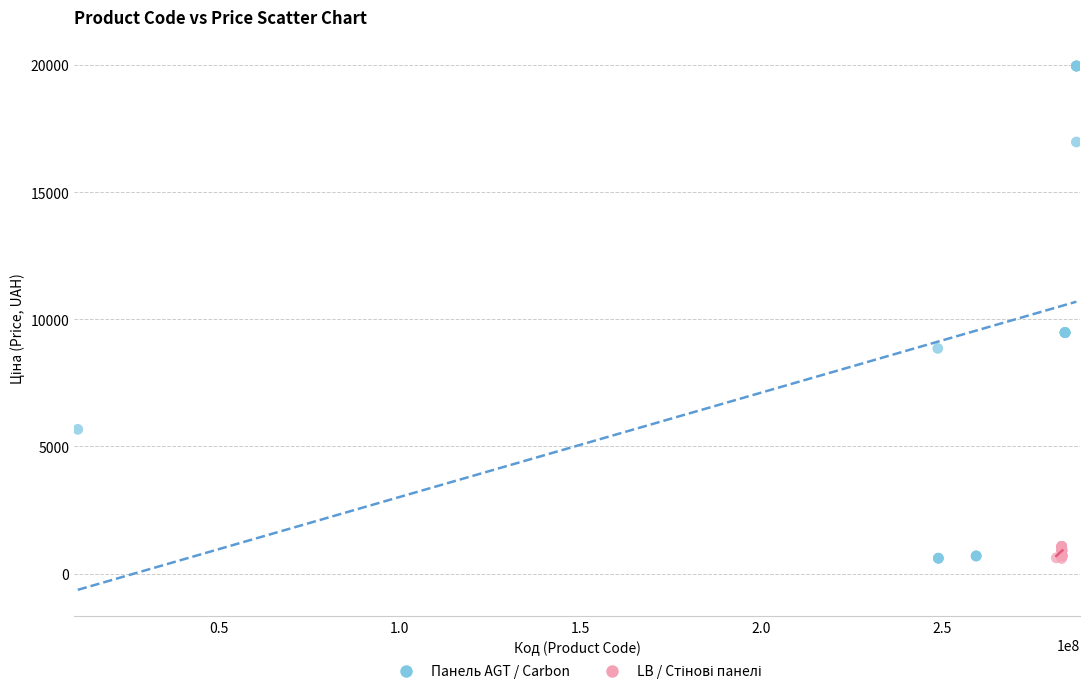

Which series contains the highest Y value?

Панель AGT / Carbon